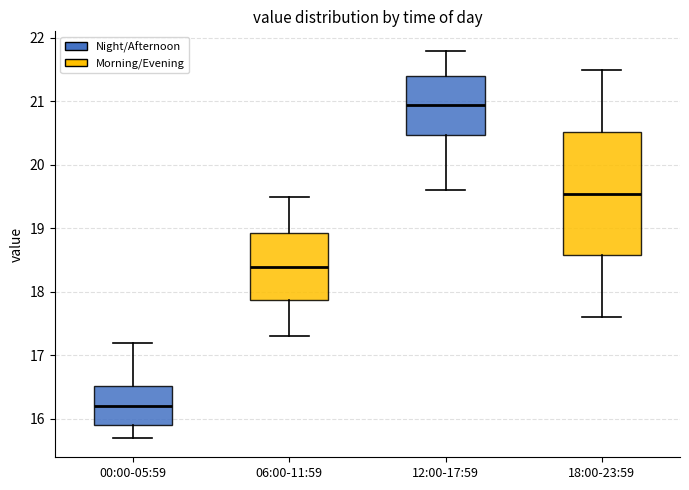

Reading left to right, read every box against the y-axis: the position of its median line, the range the box covers, and the ends of its whiskers. The values are not printed on the chart, so give them approximately, as read against the axis.

00:00-05:59: median 16.2, box 15.9 to 16.5, whiskers 15.7 to 17.2
06:00-11:59: median 18.4, box 17.9 to 18.9, whiskers 17.3 to 19.5
12:00-17:59: median 21.0, box 20.5 to 21.4, whiskers 19.6 to 21.8
18:00-23:59: median 19.6, box 18.6 to 20.5, whiskers 17.6 to 21.5